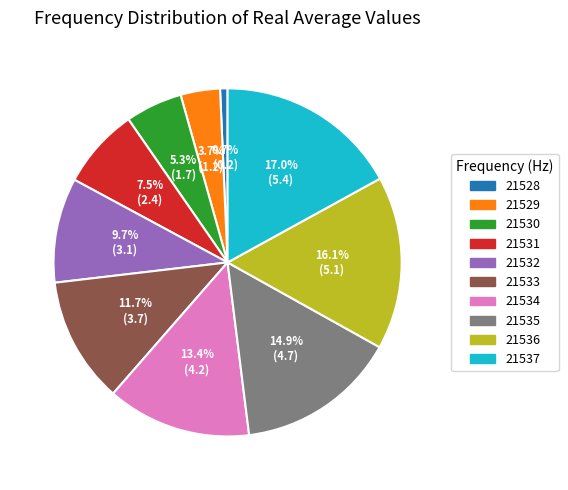

How many slices are in this pie chart?

10